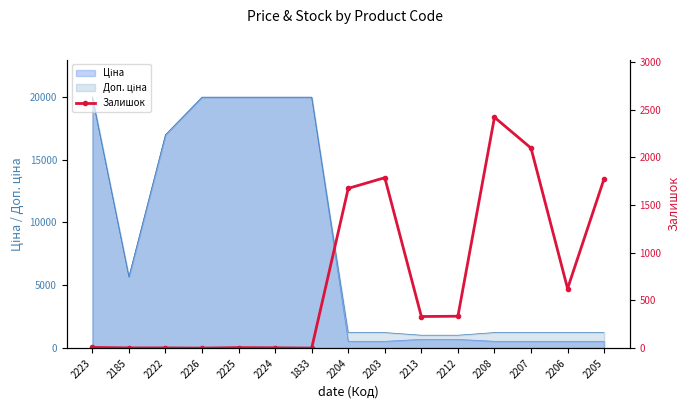

At which label does the data first exceed 331?

2204